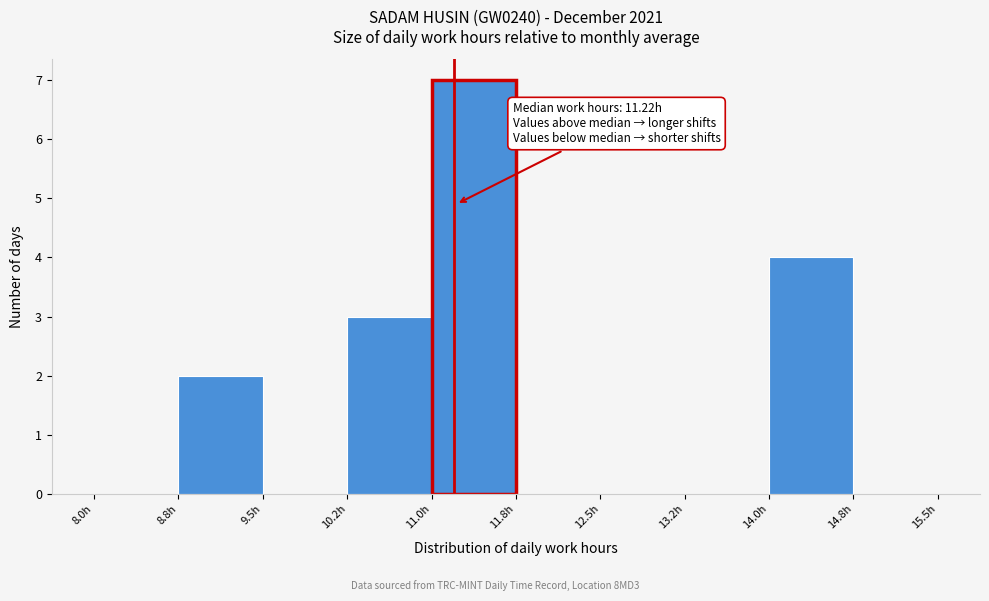

Over which range of the x-axis is the bar tallest?

11.00 to 11.75